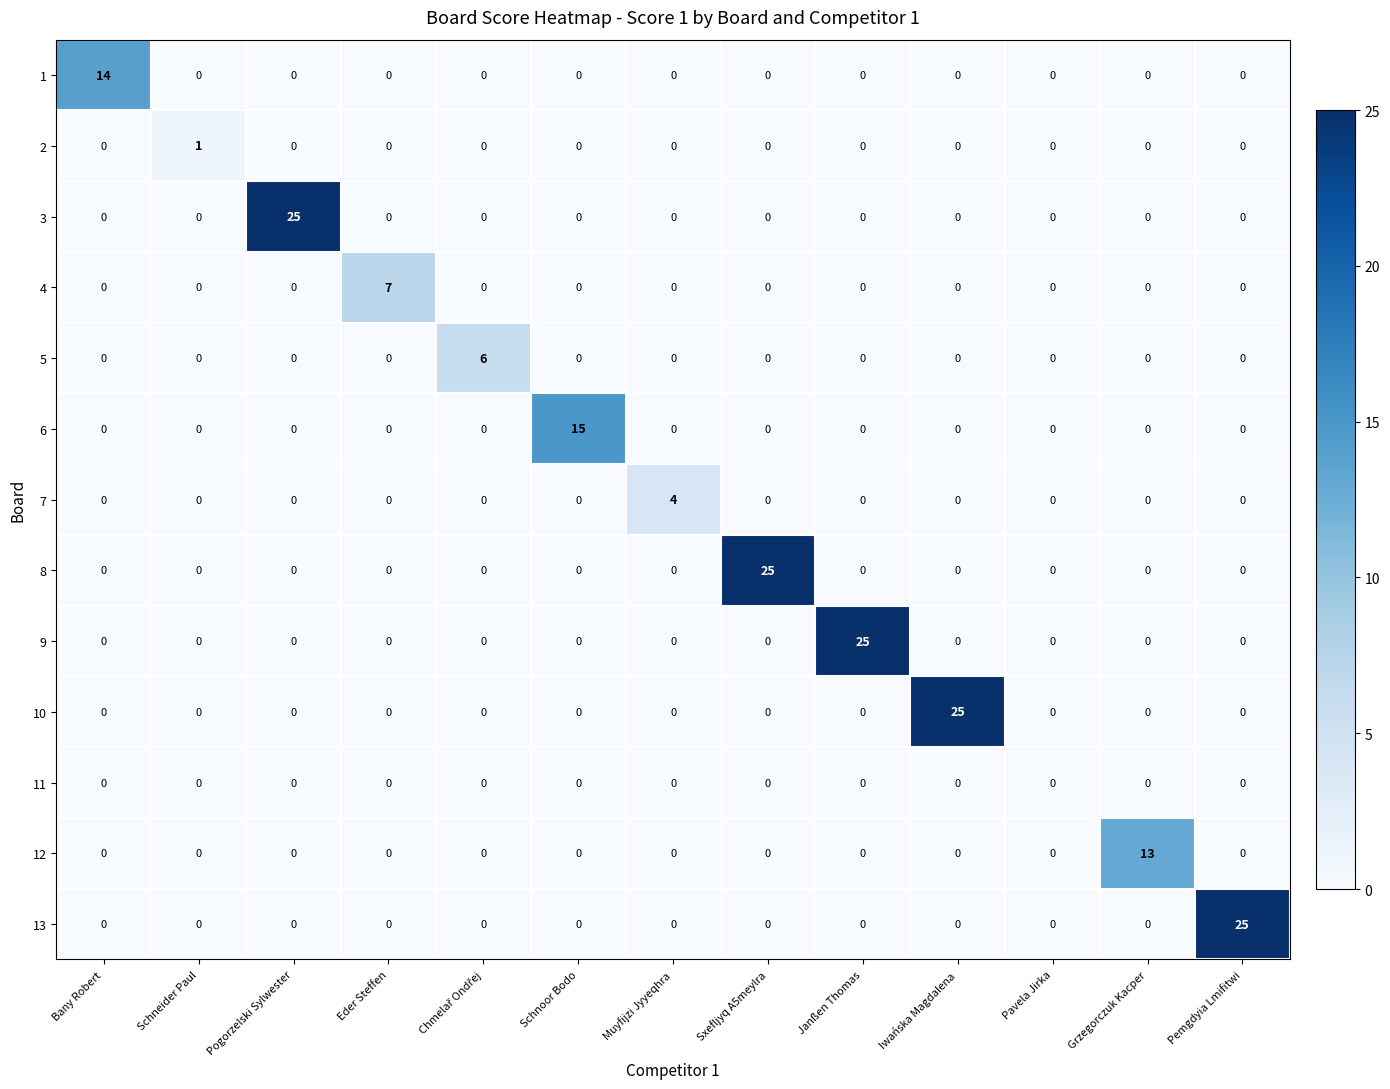

What is the total value across all series at Sxefljyq A5meylra?

25